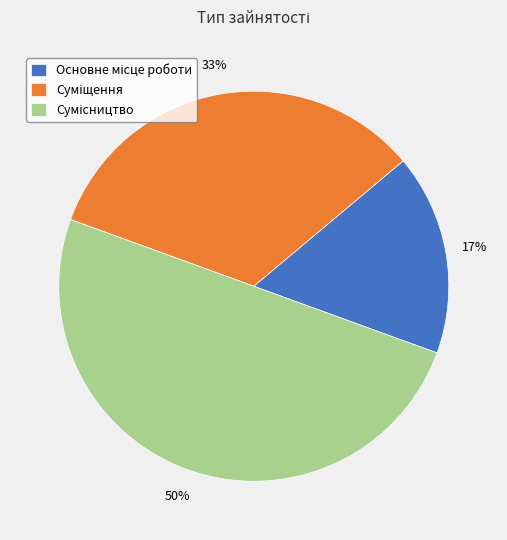

To the nearest percent, what is the average slice percentage?

33%